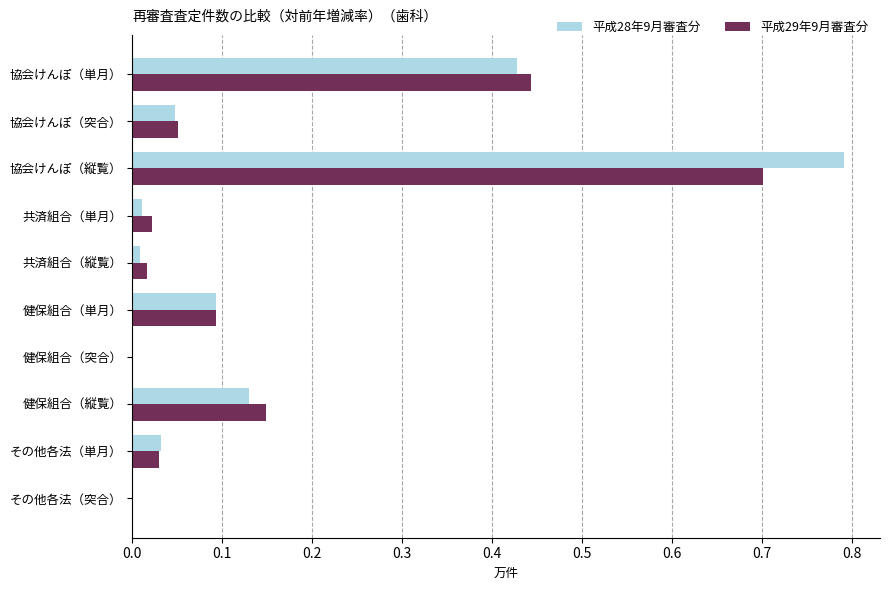

What is the sum of all 平成29年9月審査分 values?

1.5